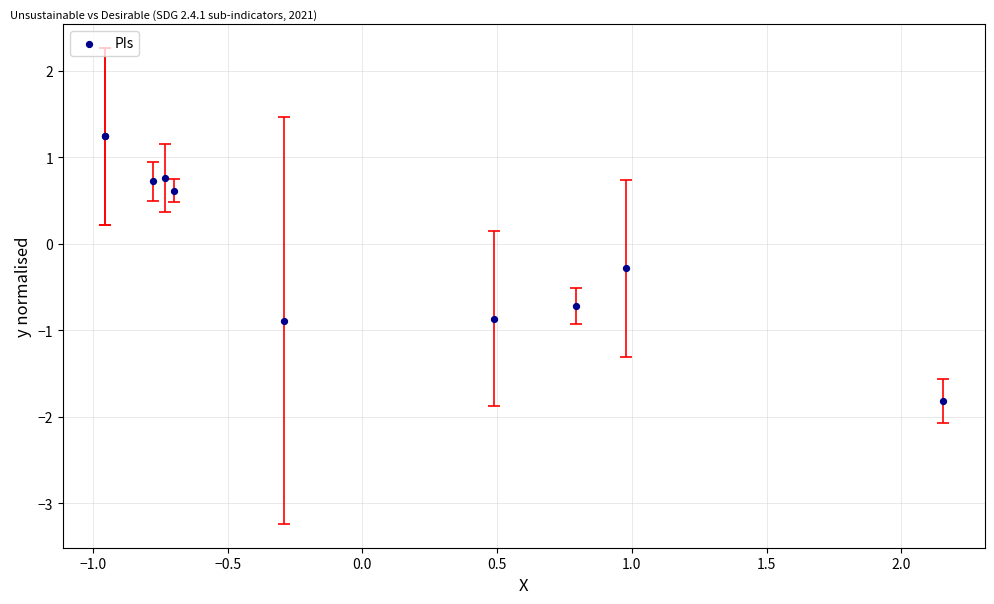

What Y value in the scatter plot is closest to 0?

-0.3